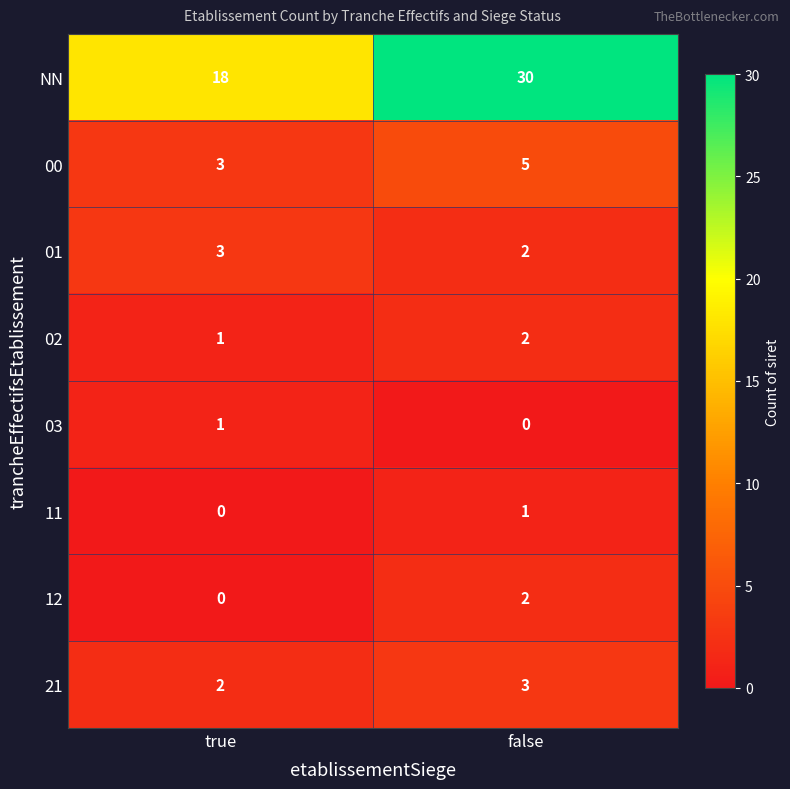

Which series has the largest range (max minus min)?

NN